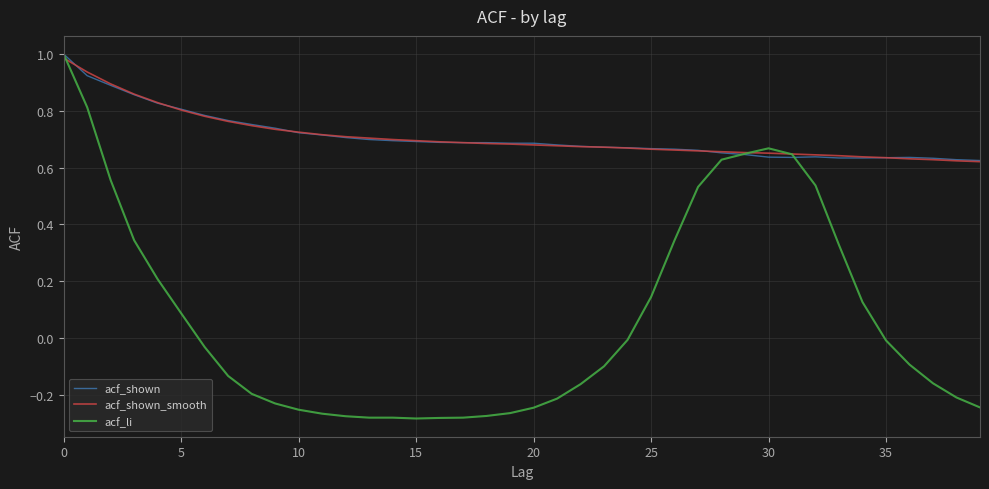

Which series has the largest range (max minus min)?

acf_li